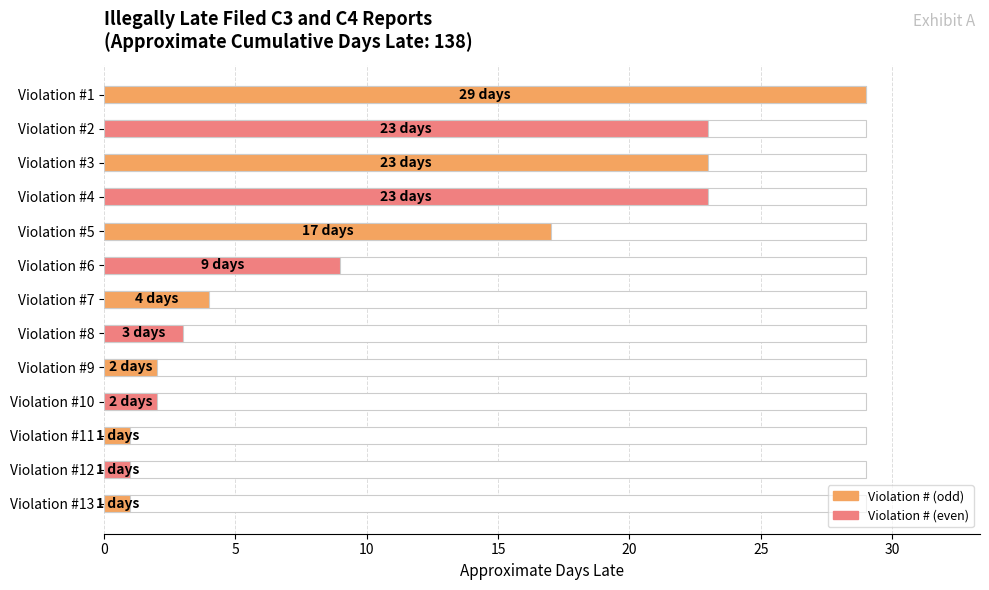

What is the approximate value of Approximate Days Late at 4, to the nearest 10?

20